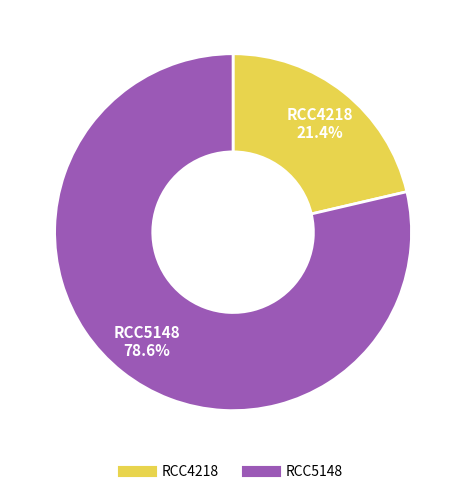

Which slice is the smallest?

RCC4218